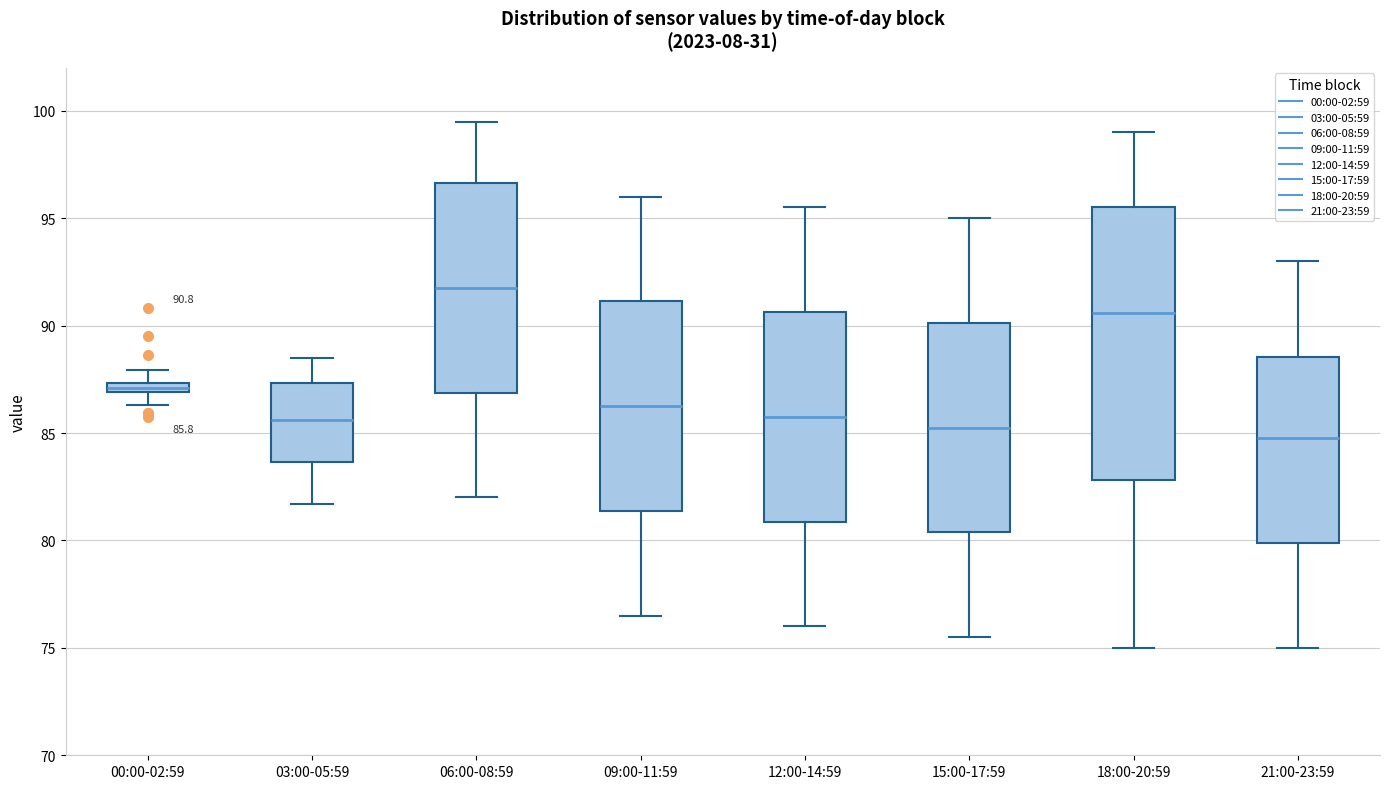

Comparing the boxes themselves (not the whiskers), which one is the tallest?

18:00-20:59